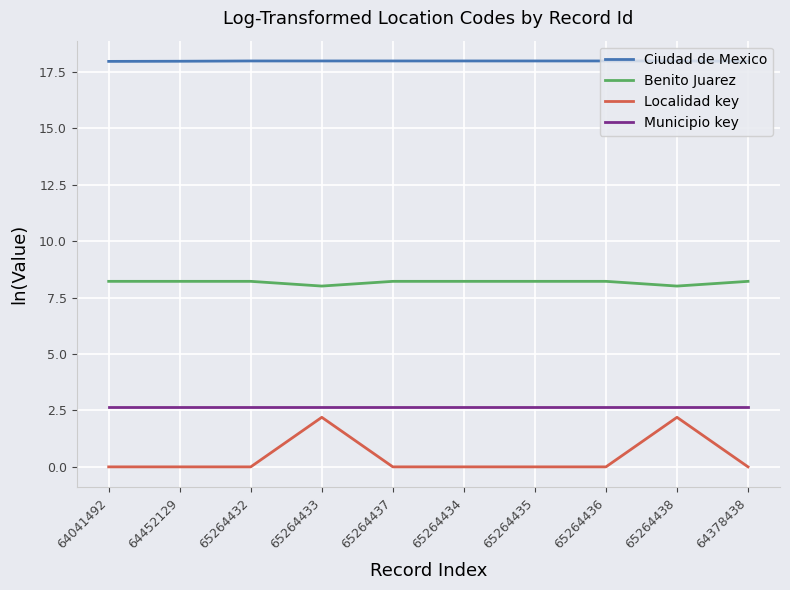

What is the highest value of the Benito Juarez series?

8.2